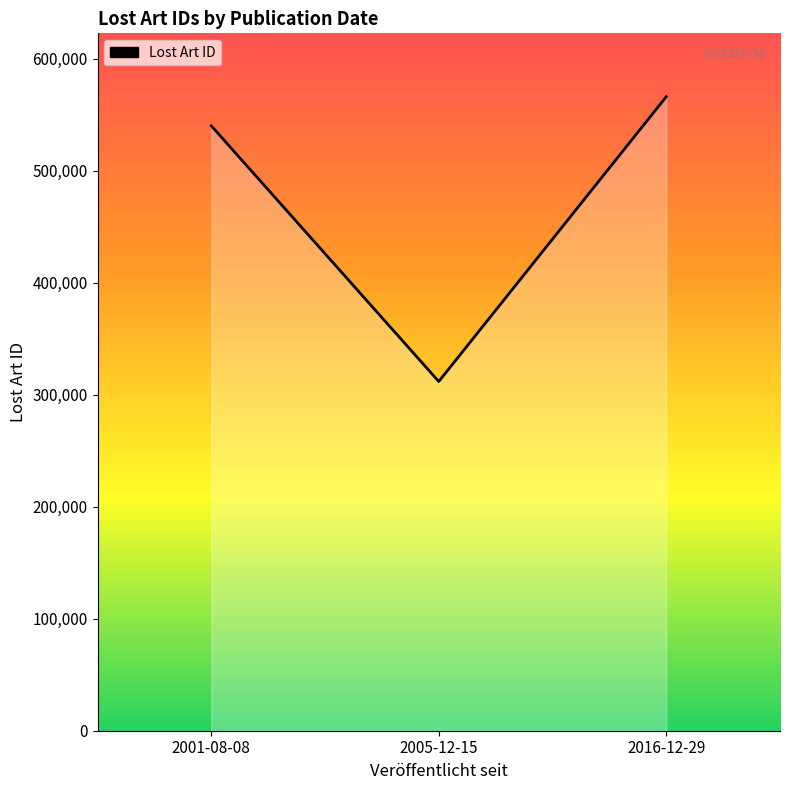

What is the sum of the values at 2001-08-08 and 2016-12-29?

1105818